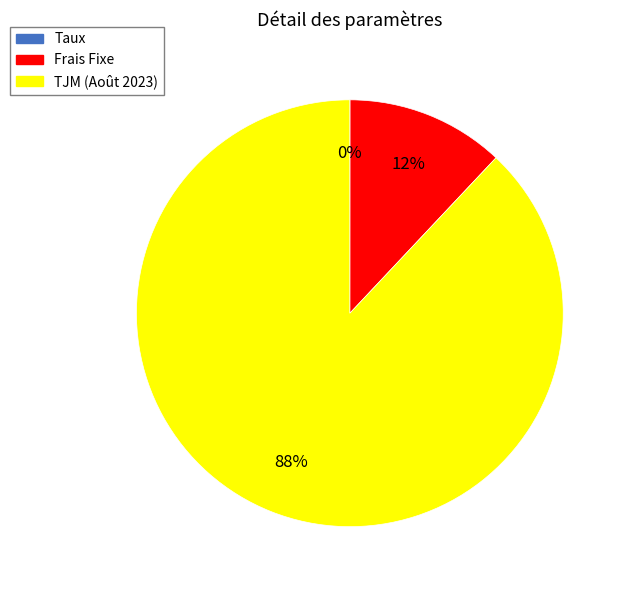

Which slice is the largest?

TJM (Août 2023)